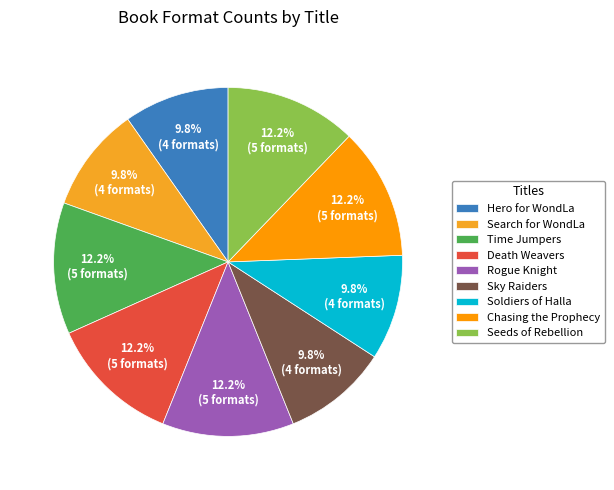

True or false: Seeds of Rebellion accounts for 12% of the total.

True